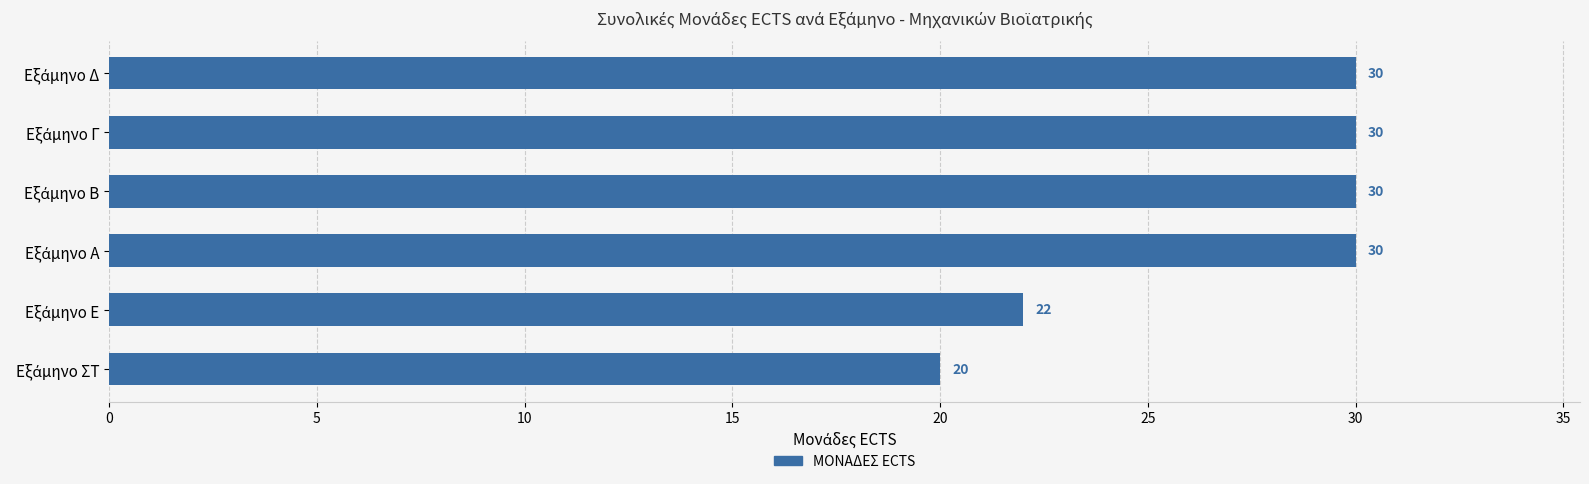

Count the values in the range 22 to 30.

5